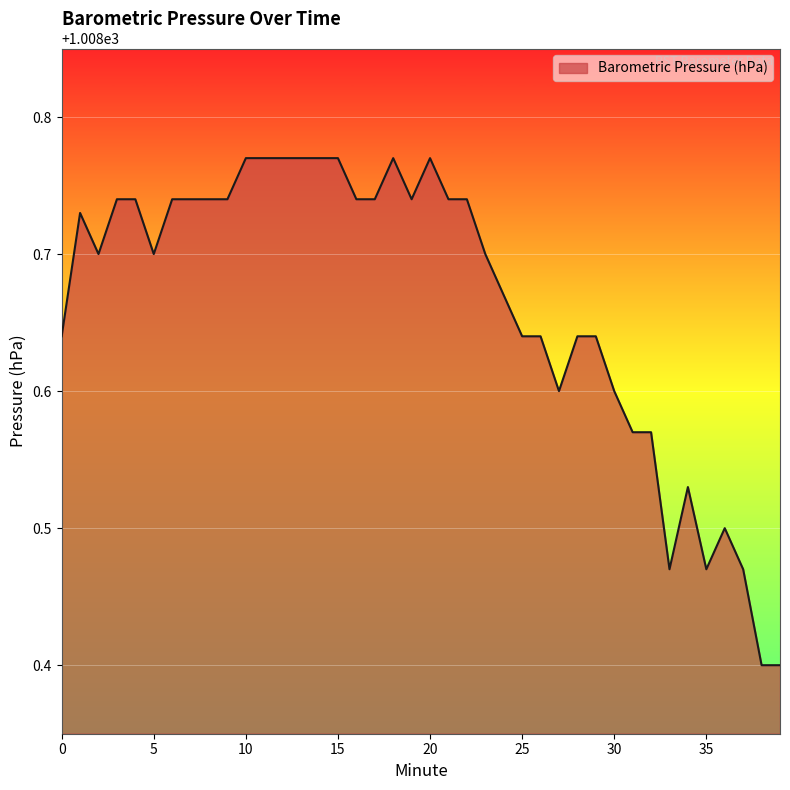

What is the difference between the maximum and minimum values?

0.4